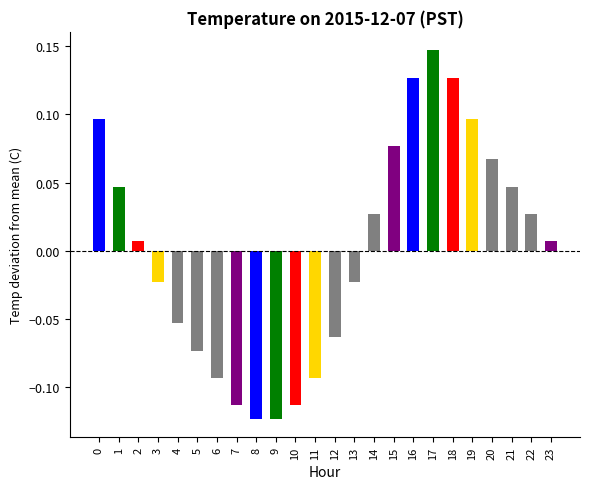

Count the number of data series in this chart.

1